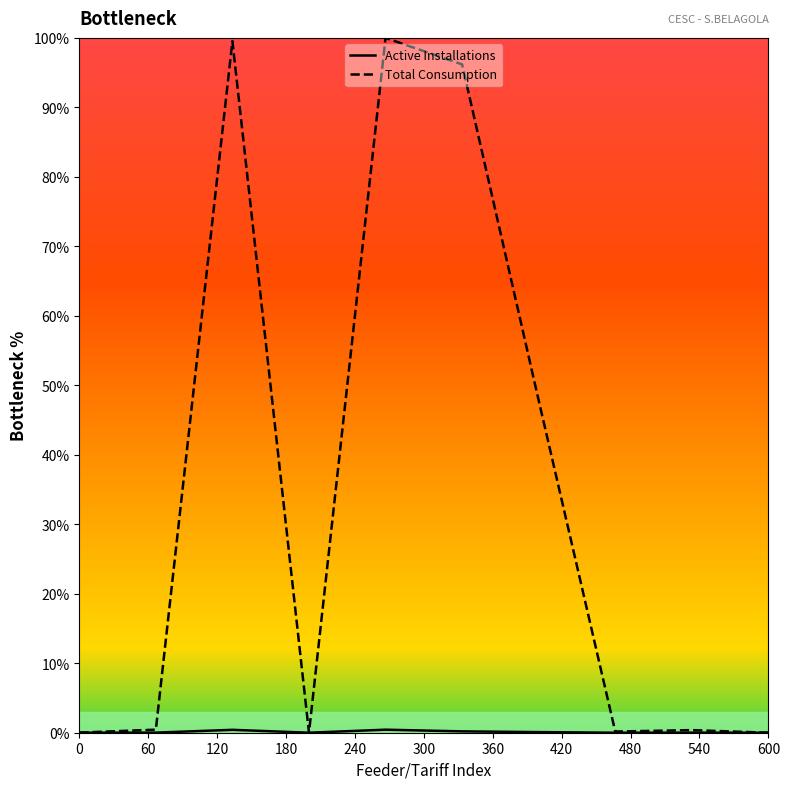

Which series has the largest range (max minus min)?

Total Consumption